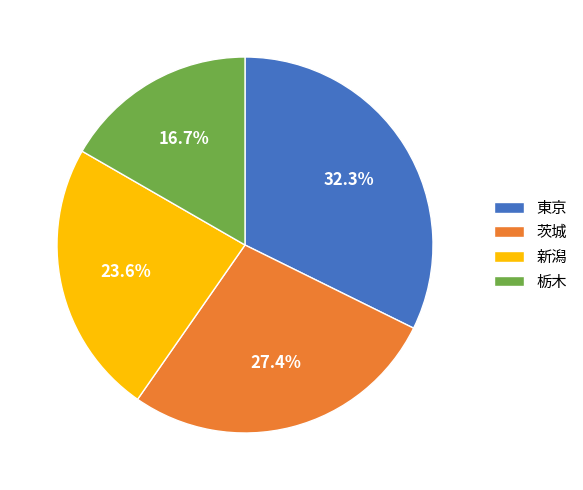

Approximately how many times larger is the value at 東京 compared to 茨城?

1.2